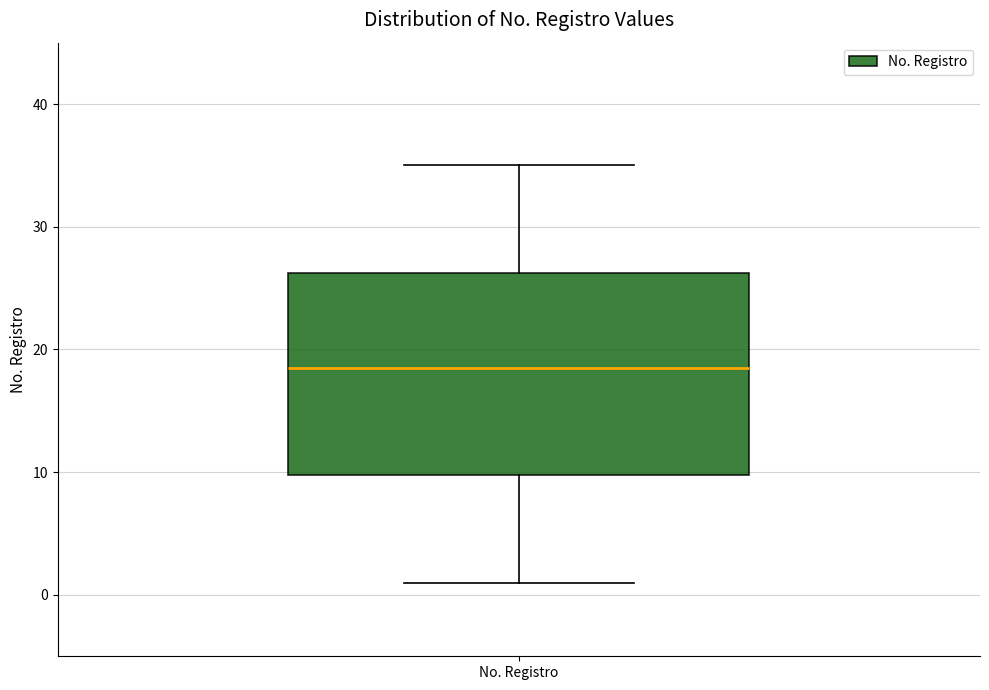

Where does the lower whisker of the box for No. Registro end on the y-axis? The values are not printed on the chart, so give them approximately, as read against the axis.

1